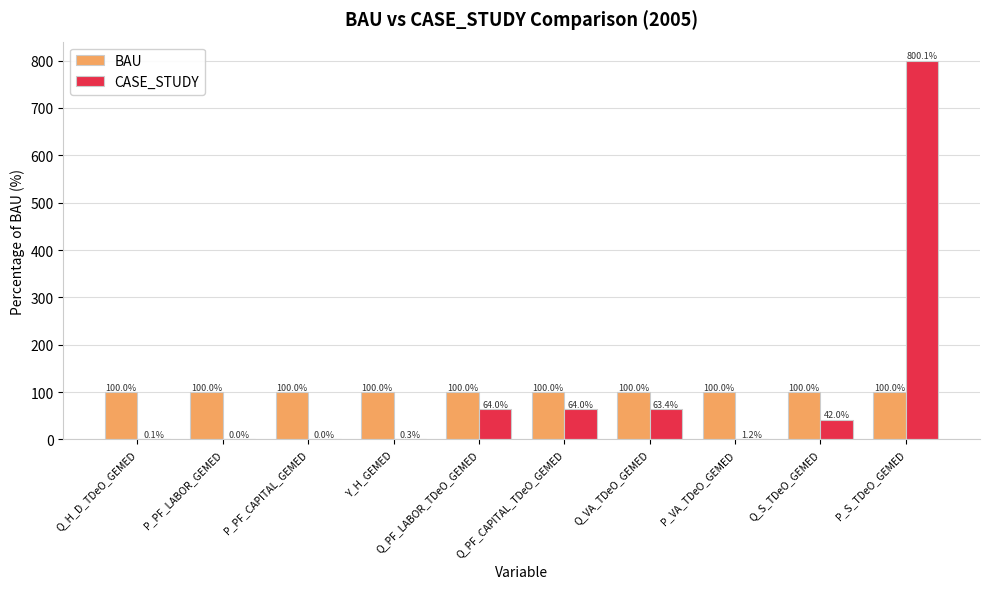

What is the sum of the CASE_STUDY values at Q_VA_TDeO_GEMED and P_PF_LABOR_GEMED?

63.4